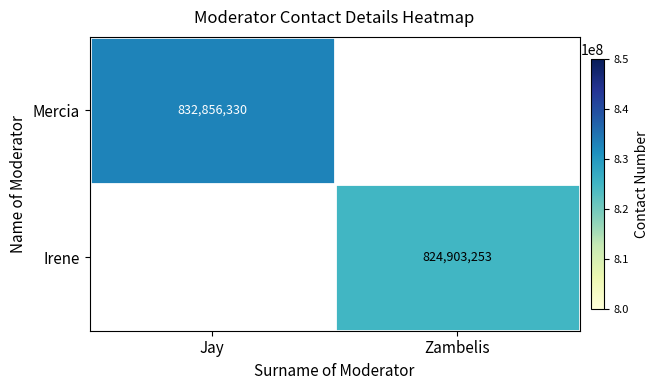

How many data points does each series have?

2